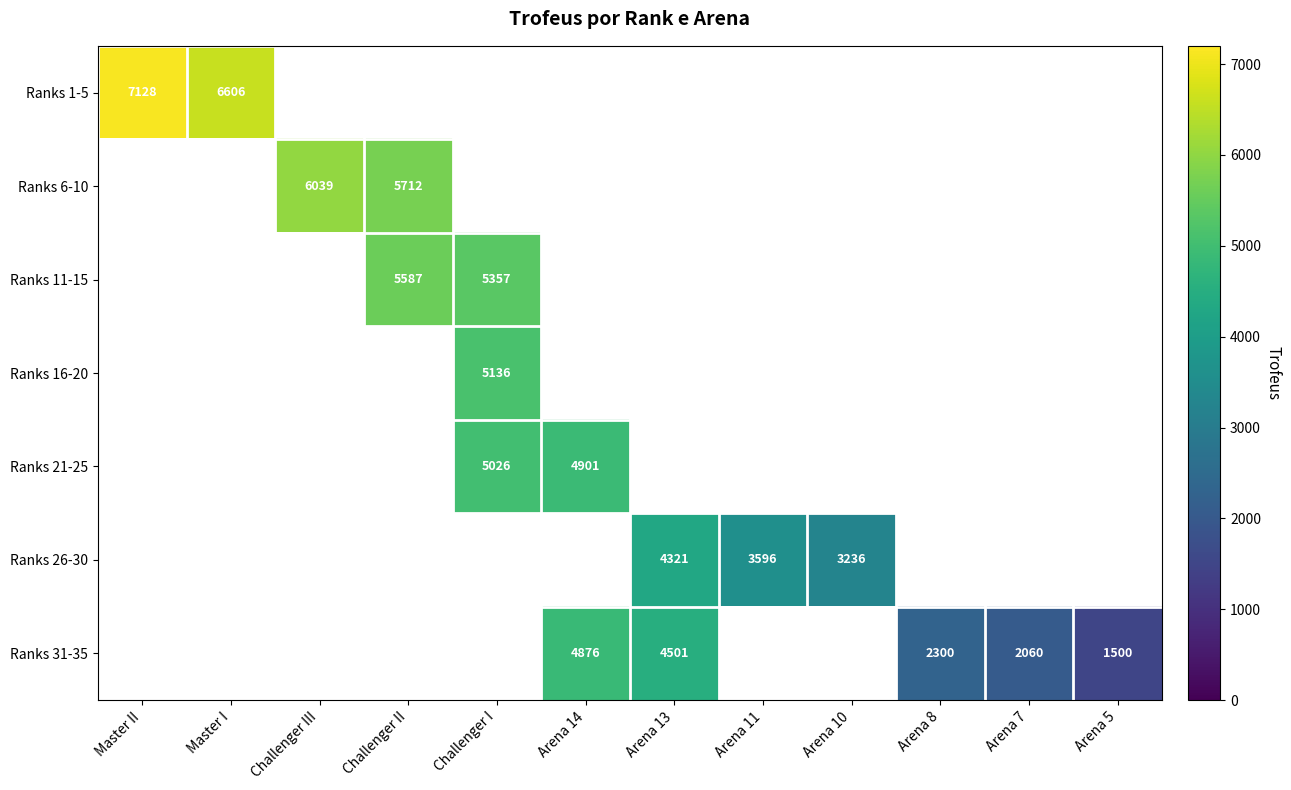

The Ranks 1-5 series shows 6606 at Master I. True or false?

True